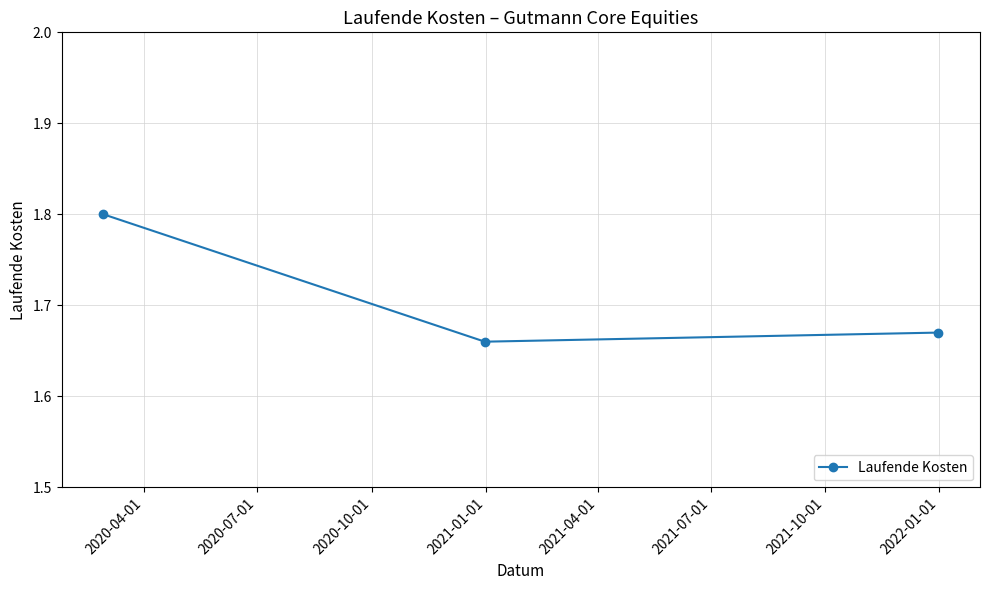

What is the sum of all values?

5.1